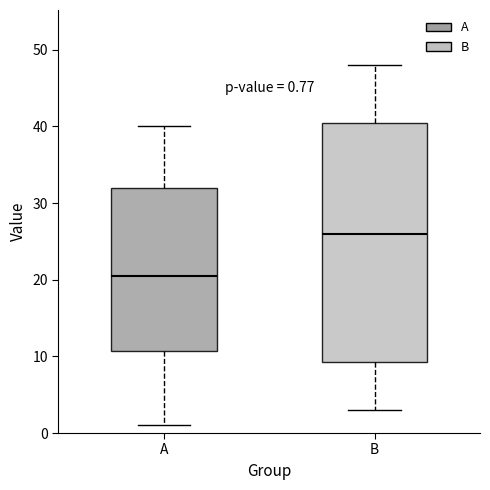

Which box has the lowest median line?

A